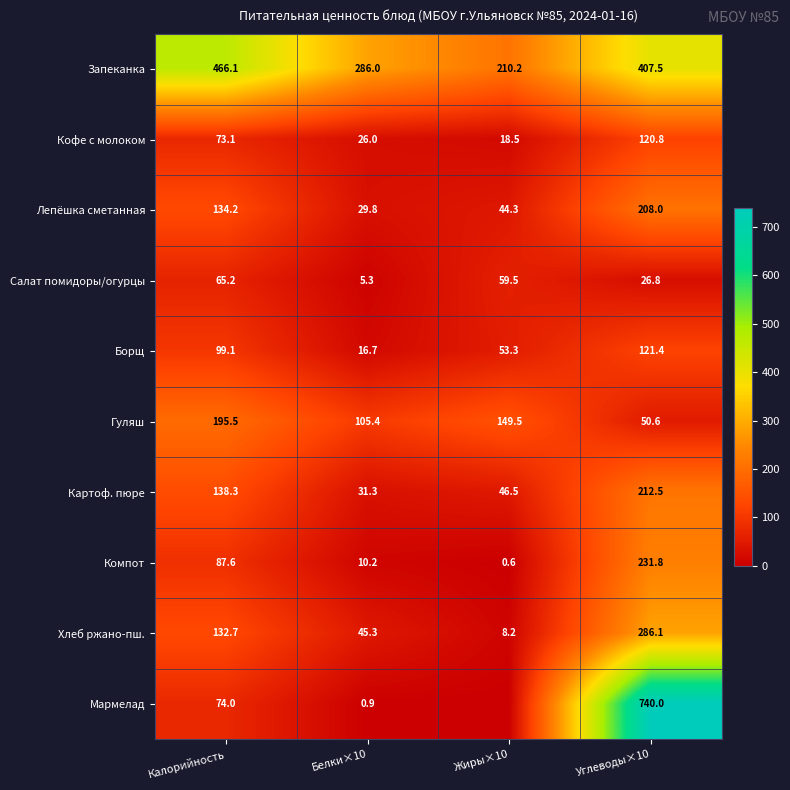

What is the difference between the Компот values at Белки×10 and Жиры×10?

9.6